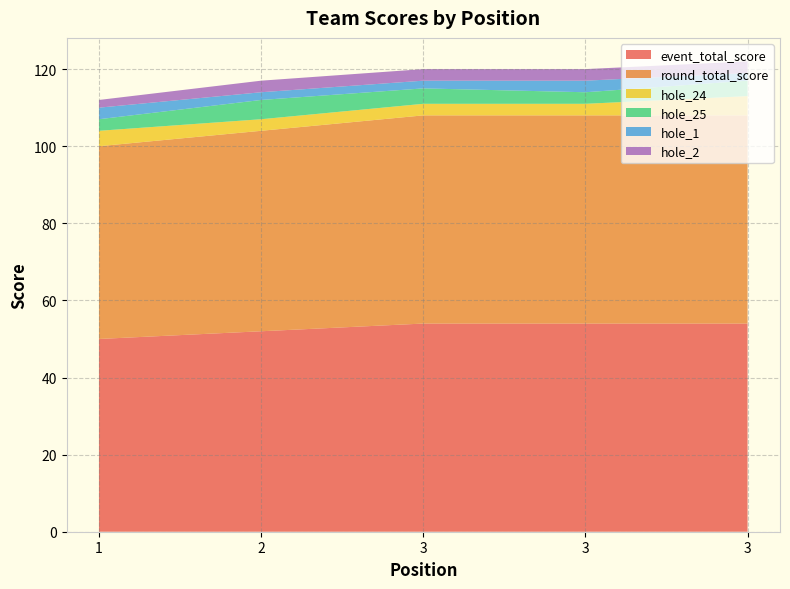

Reading left to right, extract all data points from this chart.

event_total_score: 1=50	2=52	3=54	3=54	3=54
round_total_score: 1=50	2=52	3=54	3=54	3=54
hole_24: 1=4	2=3	3=3	3=3	3=5
hole_25: 1=3	2=5	3=4	3=3	3=4
hole_1: 1=3	2=2	3=2	3=3	3=2
hole_2: 1=2	2=3	3=3	3=3	3=3